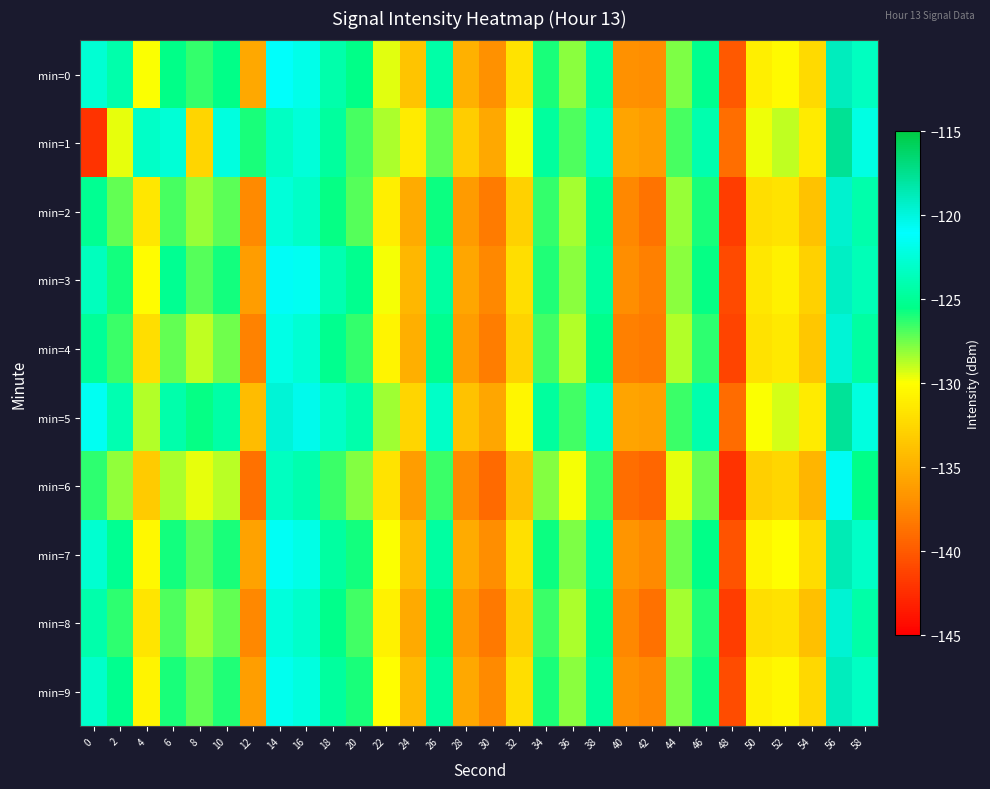

Rank the series at 16 from highest to lowest value.

min=5, min=3, min=0, min=7, min=9, min=1, min=4, min=8, min=2, min=6